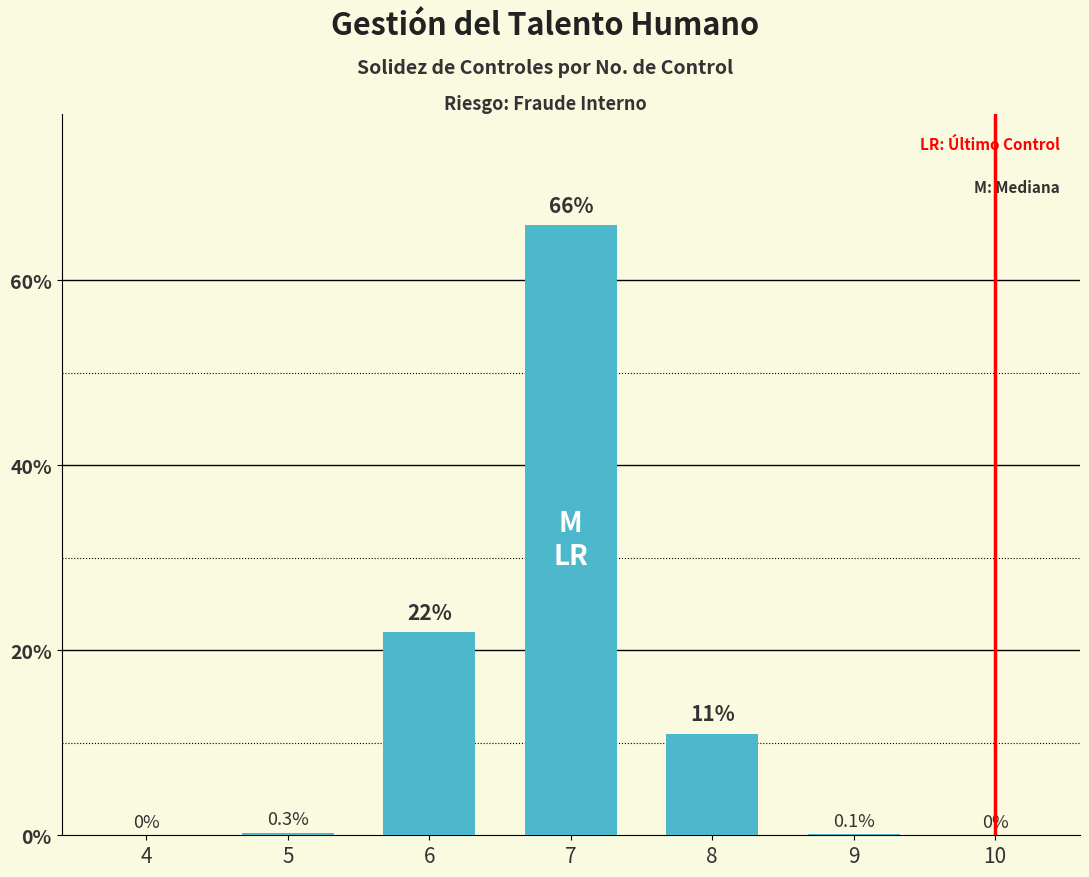

Reading left to right, list all the values displayed in this chart.

0.0	0.3	22.0	66.0	11.0	0.1	0.0